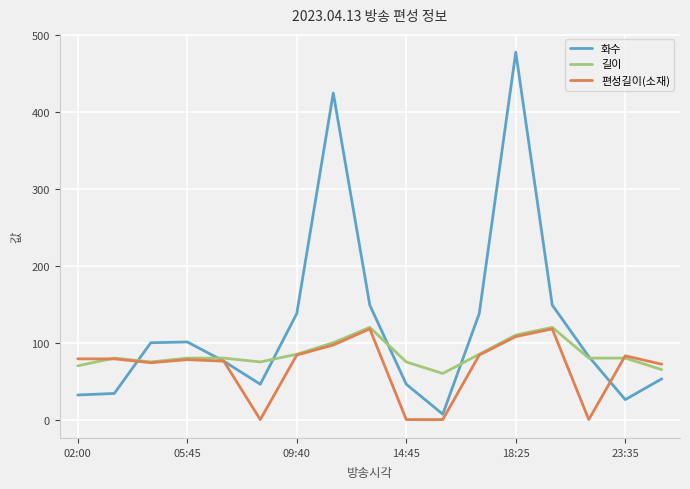

After their last crossing, which series has the higher values: 화수 or 편성길이(소재)?

편성길이(소재)